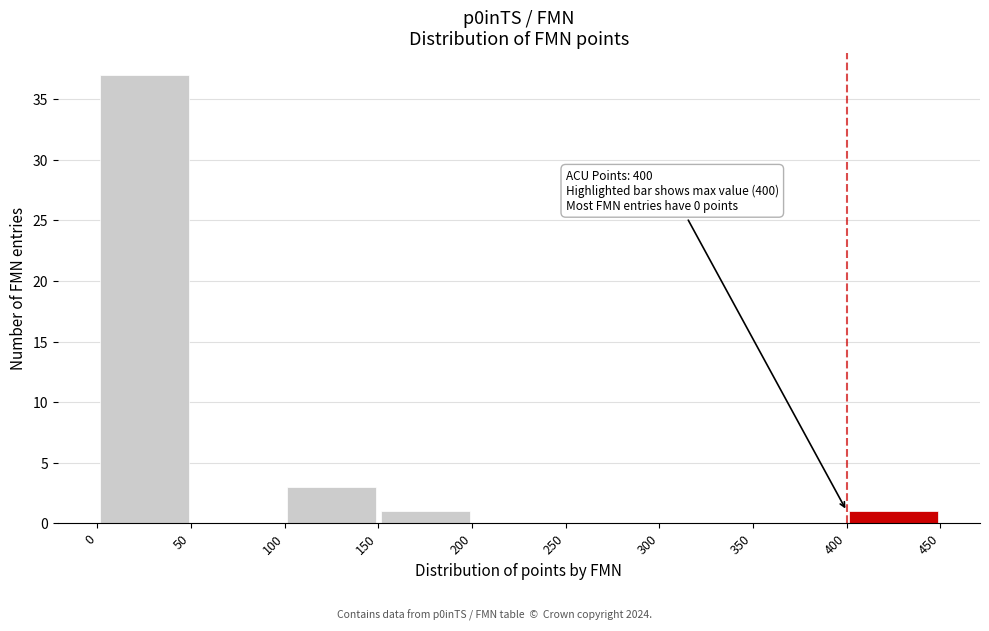

Which range on the x-axis has the tallest bar?

0 to 50